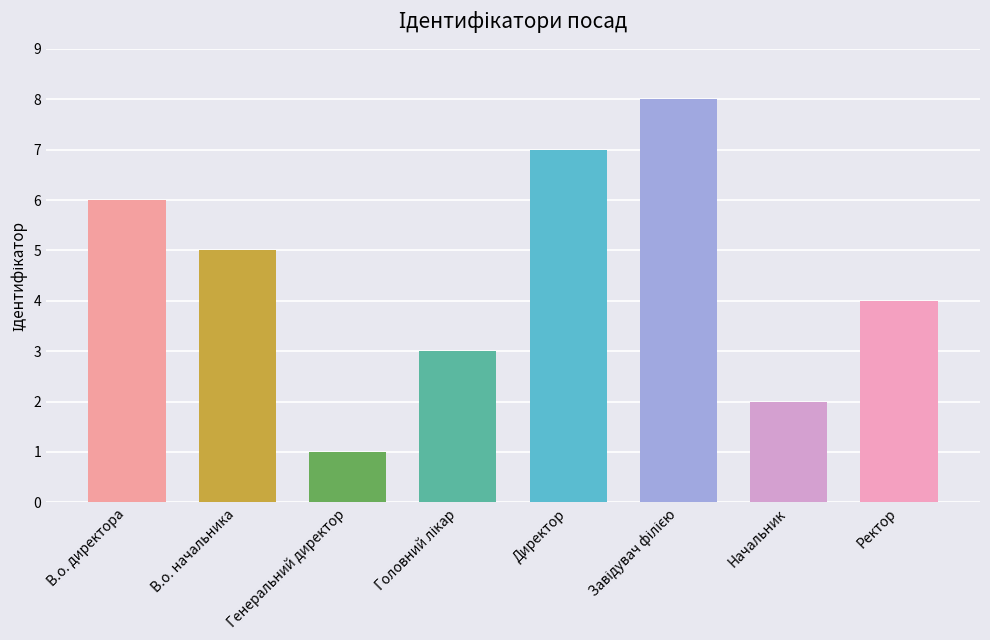

Which label corresponds to the smallest value in the chart?

Генеральний директор